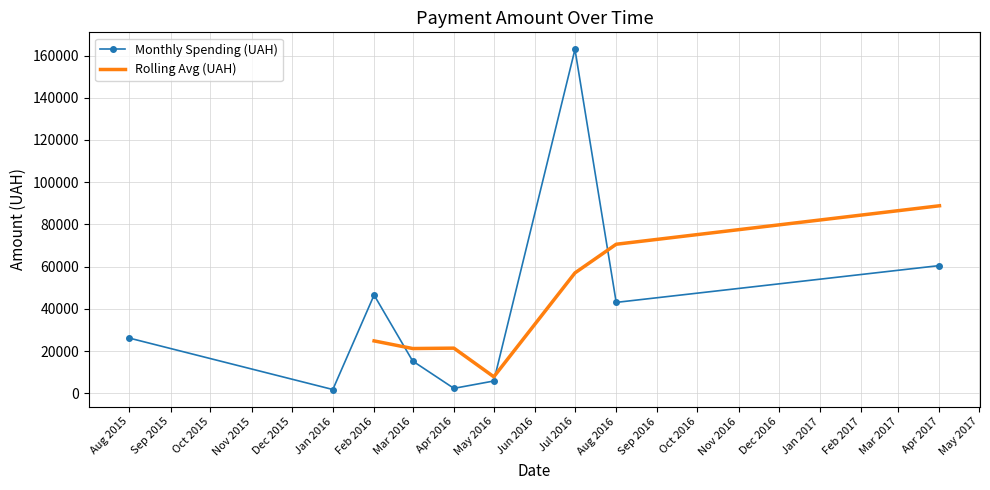

How many values in the Monthly Spending (UAH) series are below 26148?

4